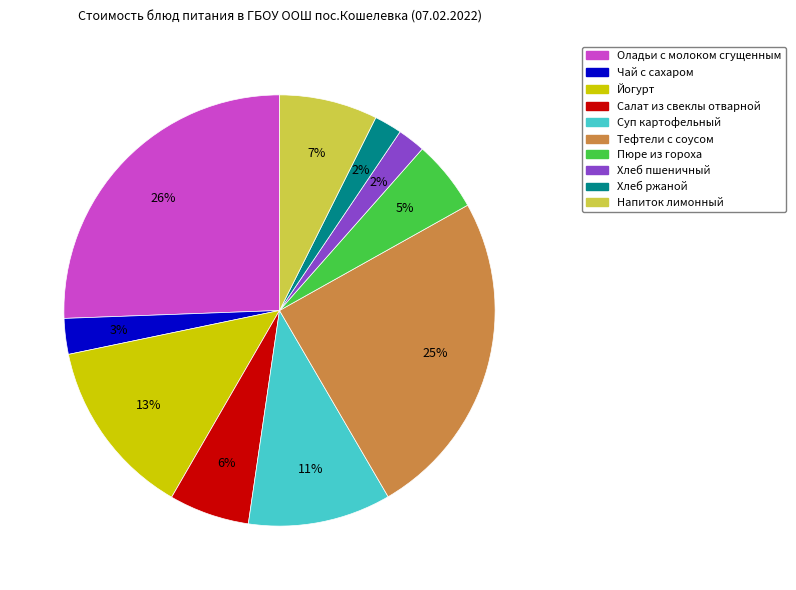

Is there any slice that represents more than half of the pie?

No